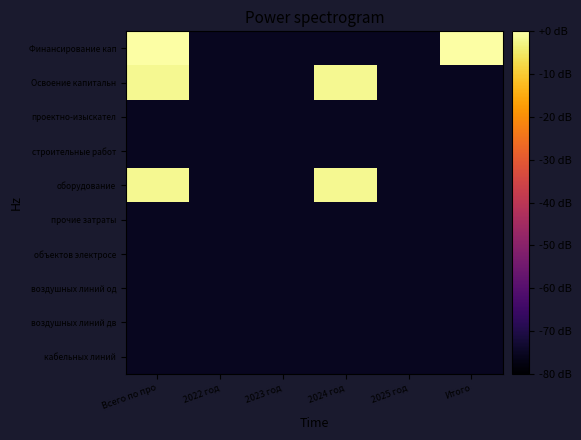

Reading left to right, transcribe all the data shown in this chart.

Финансирование кап: Всего по про=0.0	2022 год=-75.6	2023 год=-75.6	2024 год=-75.6	2025 год=-75.6	Итого=0.0
Освоение капитальн: Всего по про=-1.6	2022 год=-75.6	2023 год=-75.6	2024 год=-1.6	2025 год=-75.6	Итого=-75.6
проектно-изыскател: Всего по про=-75.6	2022 год=-75.6	2023 год=-75.6	2024 год=-75.6	2025 год=-75.6	Итого=-75.6
строительные работ: Всего по про=-75.6	2022 год=-75.6	2023 год=-75.6	2024 год=-75.6	2025 год=-75.6	Итого=-75.6
оборудование: Всего по про=-1.6	2022 год=-75.6	2023 год=-75.6	2024 год=-1.6	2025 год=-75.6	Итого=-75.6
прочие затраты: Всего по про=-75.6	2022 год=-75.6	2023 год=-75.6	2024 год=-75.6	2025 год=-75.6	Итого=-75.6
объектов электросе: Всего по про=-75.6	2022 год=-75.6	2023 год=-75.6	2024 год=-75.6	2025 год=-75.6	Итого=-75.6
воздушных линий од: Всего по про=-75.6	2022 год=-75.6	2023 год=-75.6	2024 год=-75.6	2025 год=-75.6	Итого=-75.6
воздушных линий дв: Всего по про=-75.6	2022 год=-75.6	2023 год=-75.6	2024 год=-75.6	2025 год=-75.6	Итого=-75.6
кабельных линий: Всего по про=-75.6	2022 год=-75.6	2023 год=-75.6	2024 год=-75.6	2025 год=-75.6	Итого=-75.6